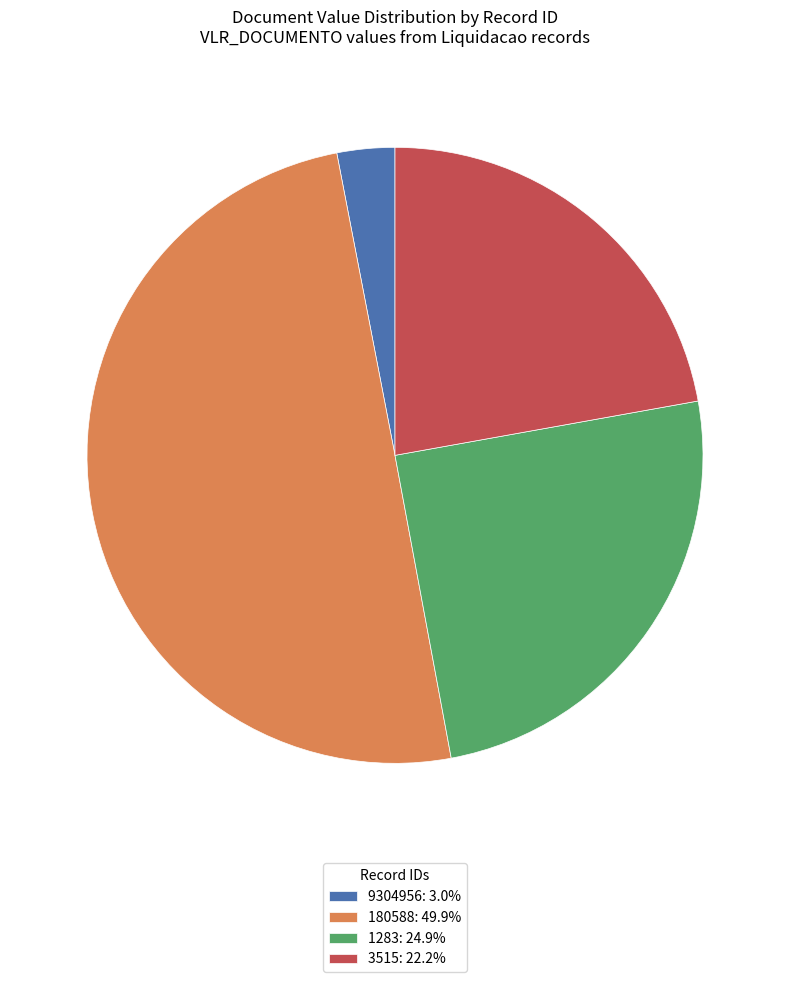

What is the ratio of the value at 3515: 22.2% to the value at 1283: 24.9%?

0.9